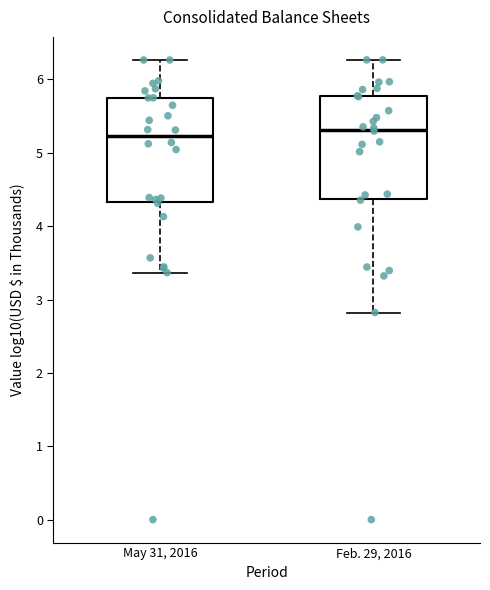

Where is the lower edge of the box for Feb. 29, 2016 on the y-axis? The values are not printed on the chart, so give them approximately, as read against the axis.

4.4